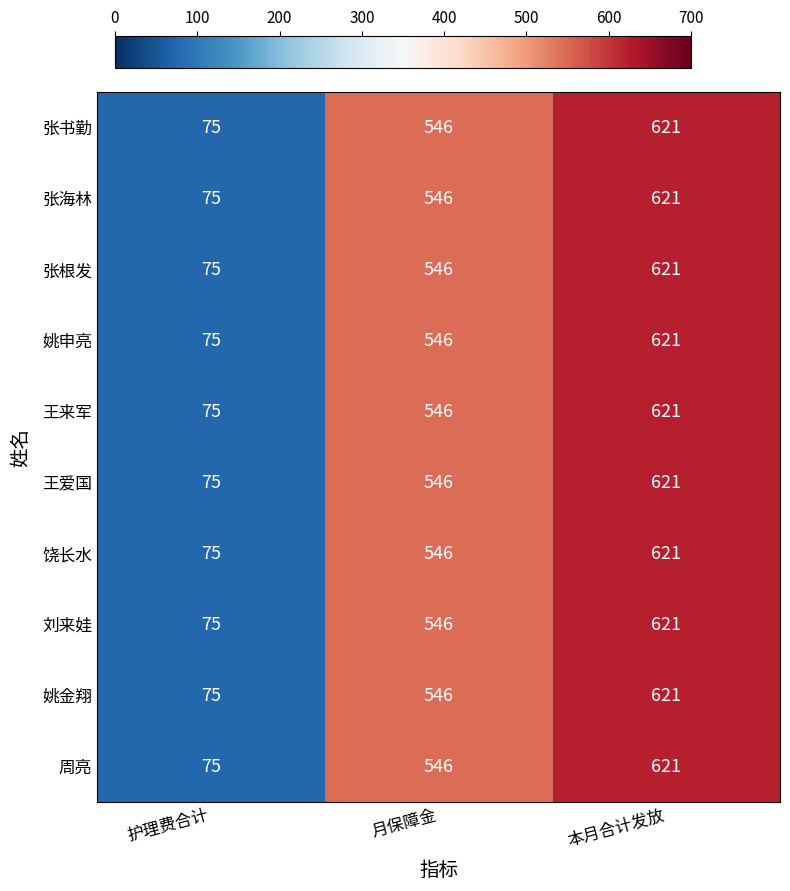

What is the difference between the maximum and minimum values in the 张根发 series?

546